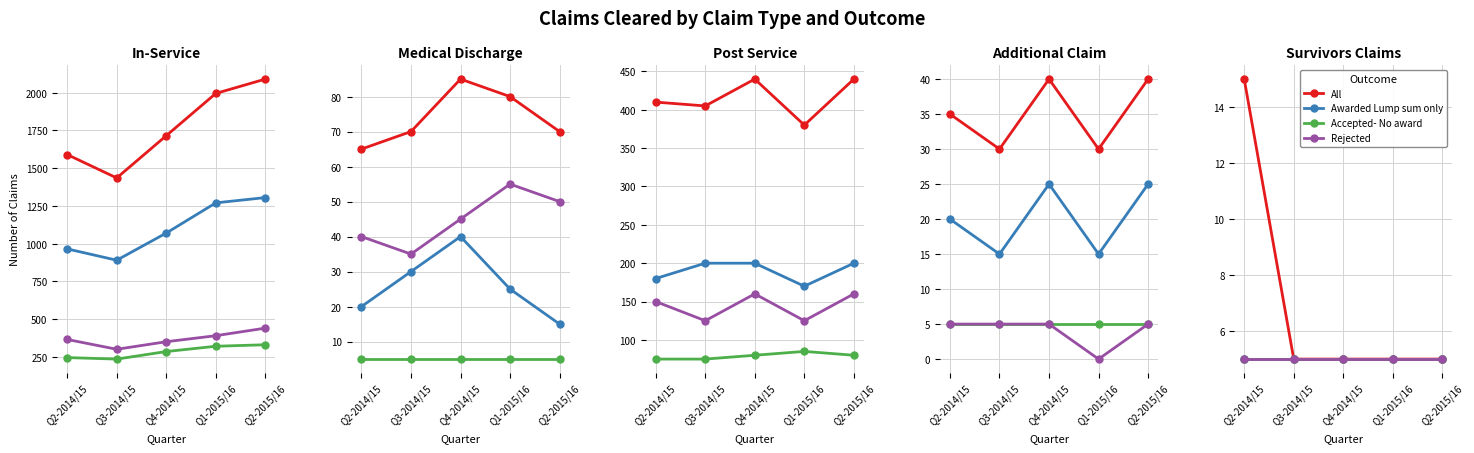

What position from the left is Q1-2015/16?

4